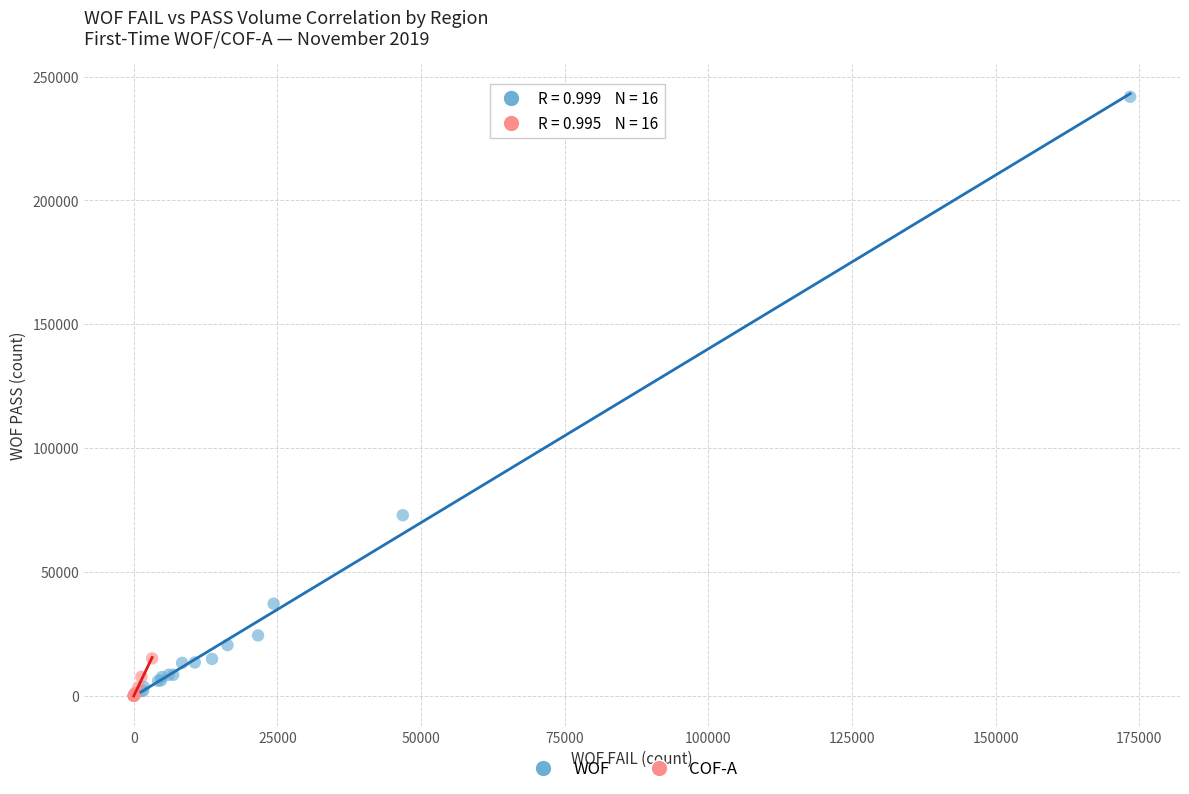

Which series reaches the maximum Y coordinate?

WOF